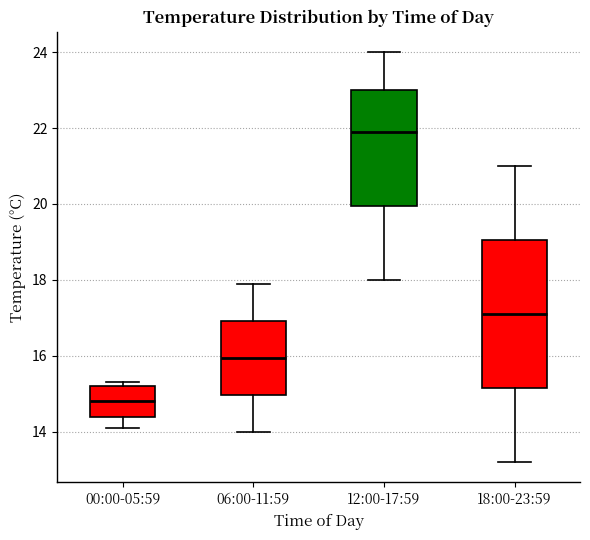

Reading left to right, transcribe this box plot: for each box, give where its median line is, the range the box spans, and where its two whiskers end, as read against the y-axis. The values are not printed on the chart, so give them approximately, as read against the axis.

00:00-05:59: median 14.8, box 14.4 to 15.2, whiskers 14.2 to 15.4
06:00-11:59: median 16.0, box 15.0 to 17.0, whiskers 14.0 to 18.0
12:00-17:59: median 22.0, box 20.0 to 23.0, whiskers 18.0 to 24.0
18:00-23:59: median 17.2, box 15.2 to 19.0, whiskers 13.2 to 21.0